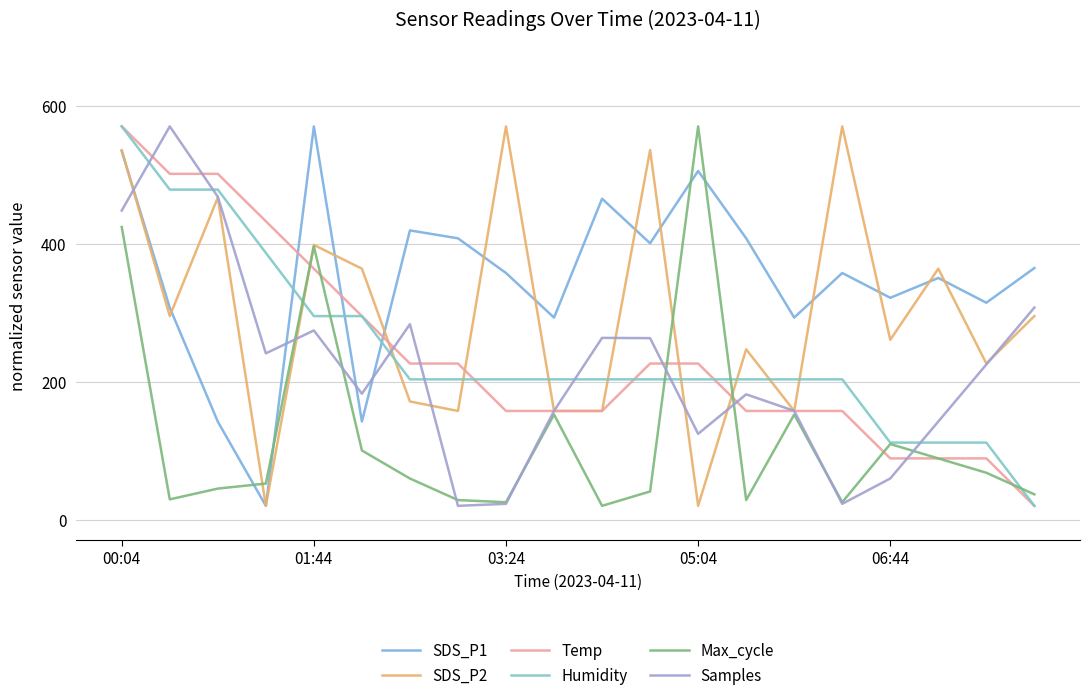

Does the chart have visible grid lines?

Yes